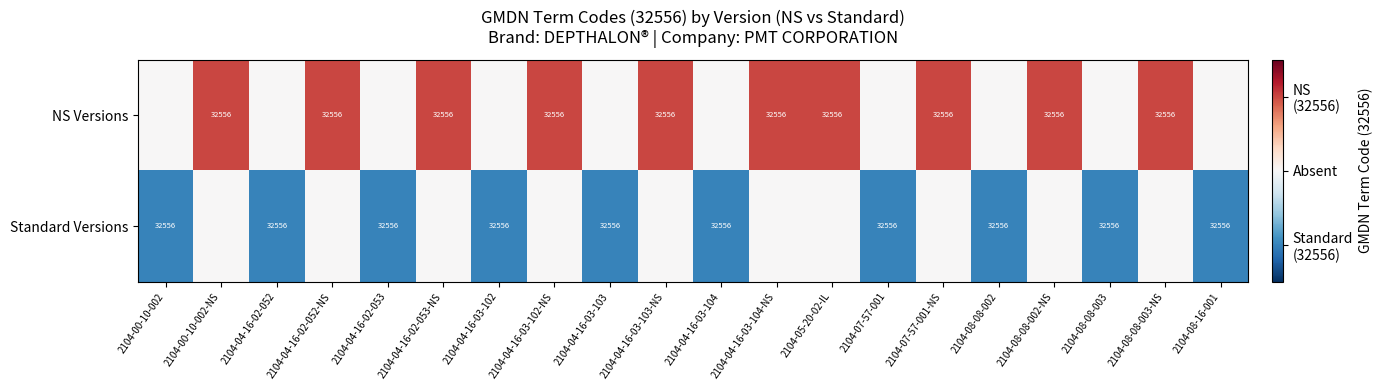

True or false: Standard Versions has a value of 32556 at 2104-04-16-02-053.

True